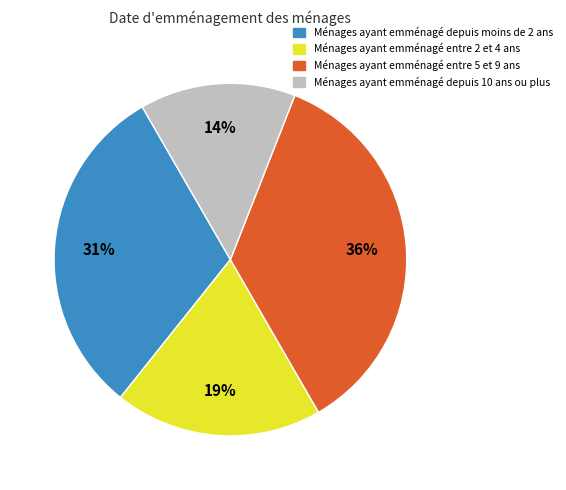

Which category has the smallest portion of the pie?

Ménages ayant emménagé depuis 10 ans ou plus